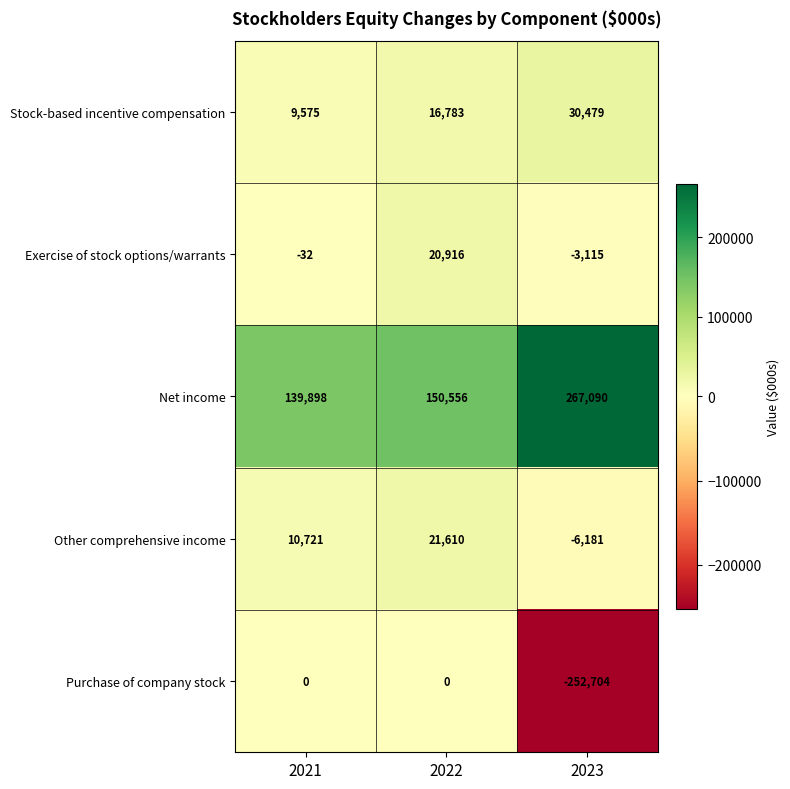

What is the minimum value for Purchase of company stock?

-252704